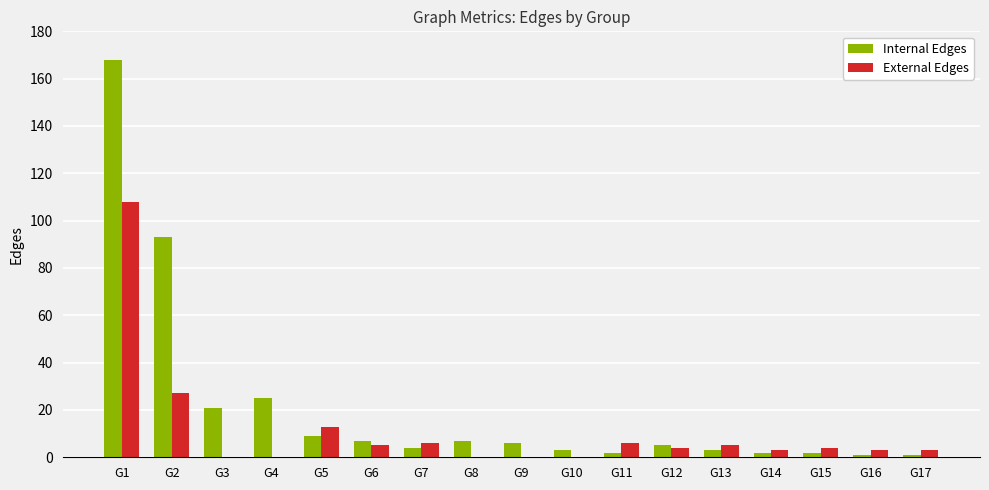

At which category is the sum across all series the highest?

G1